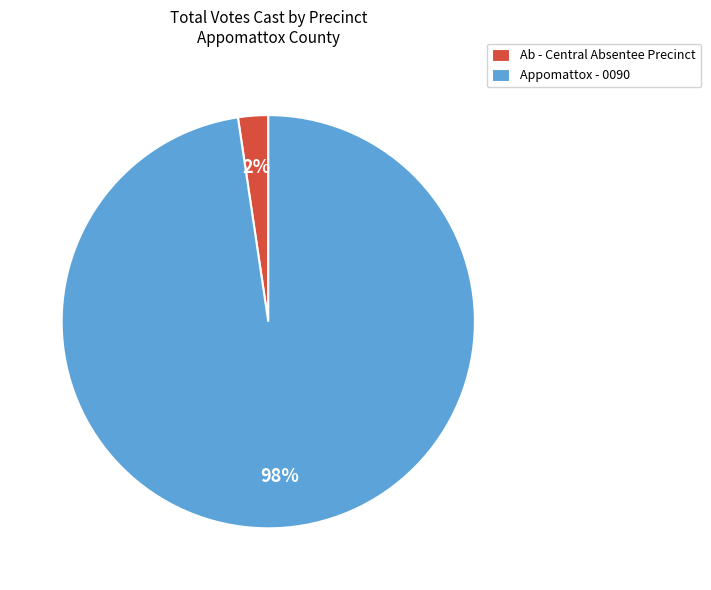

Which slice is the largest?

Appomattox - 0090